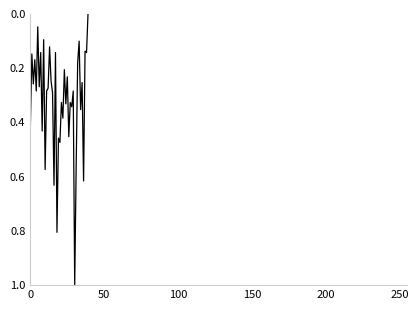

What is the difference between the maximum and minimum values?

1.0